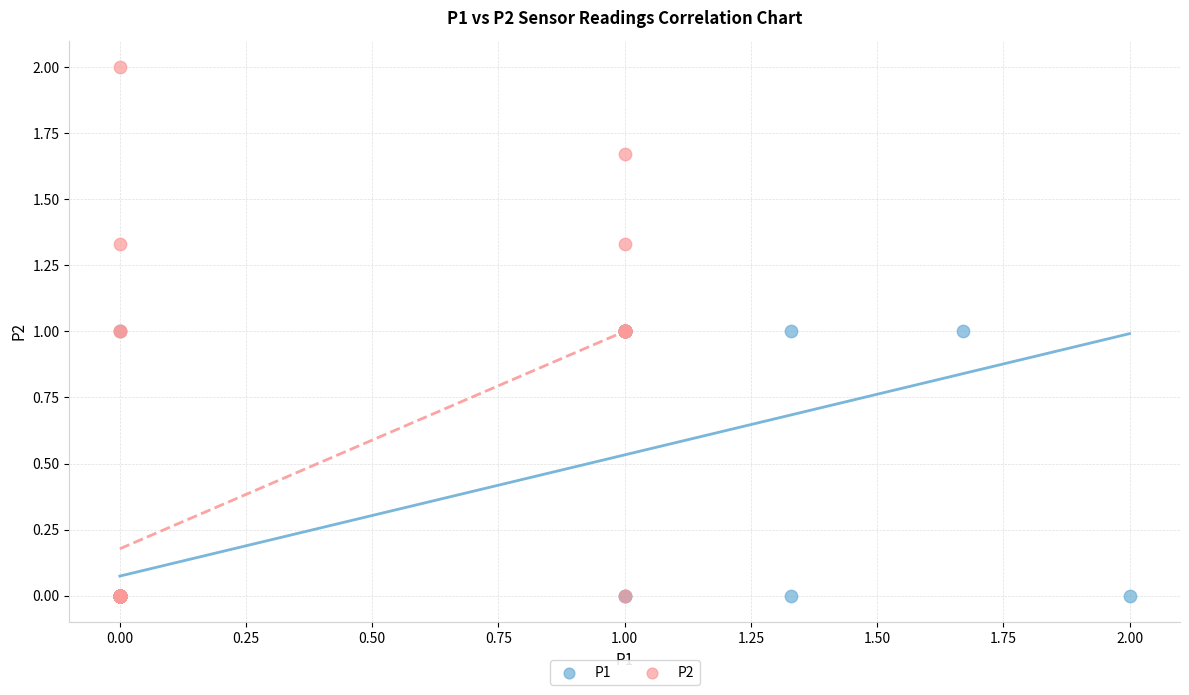

Which series has the largest Y range (max minus min)?

P2